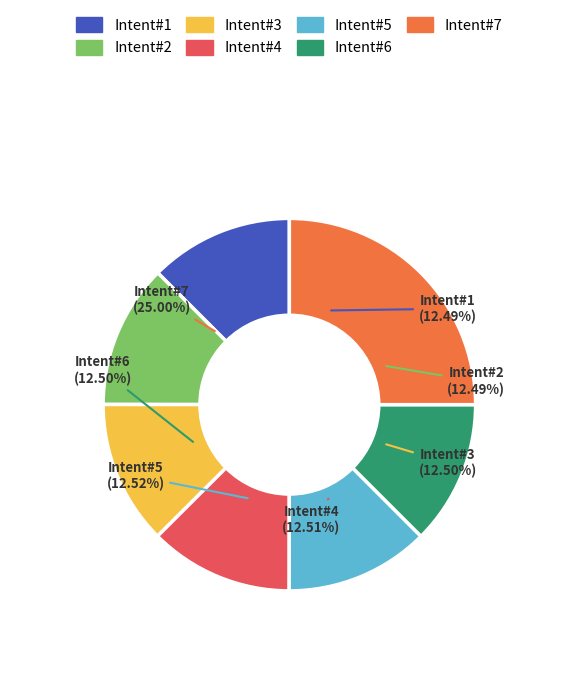

Is 28 the majority of the pie?

No